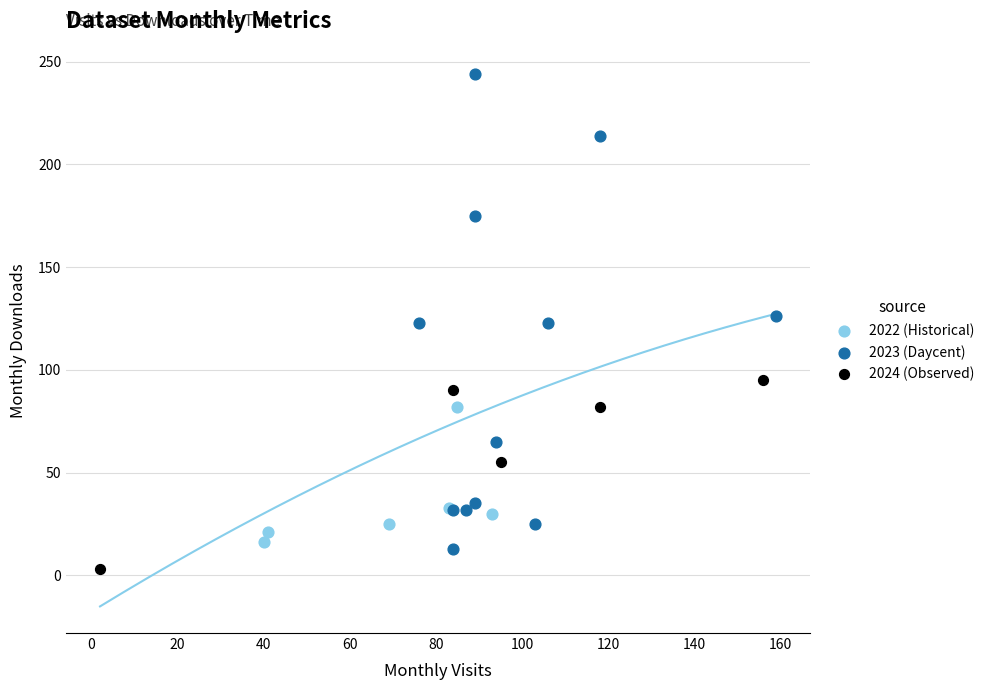

Which series reaches the minimum Y coordinate?

2024 (Observed)